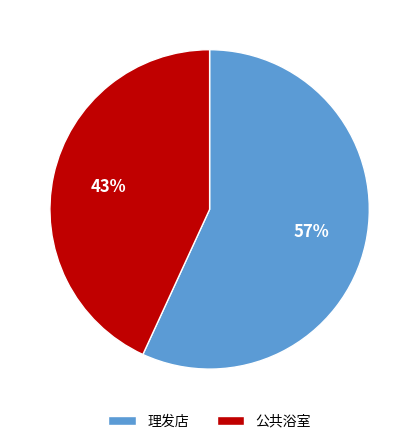

Between 理发店 and 公共浴室, which is larger?

理发店